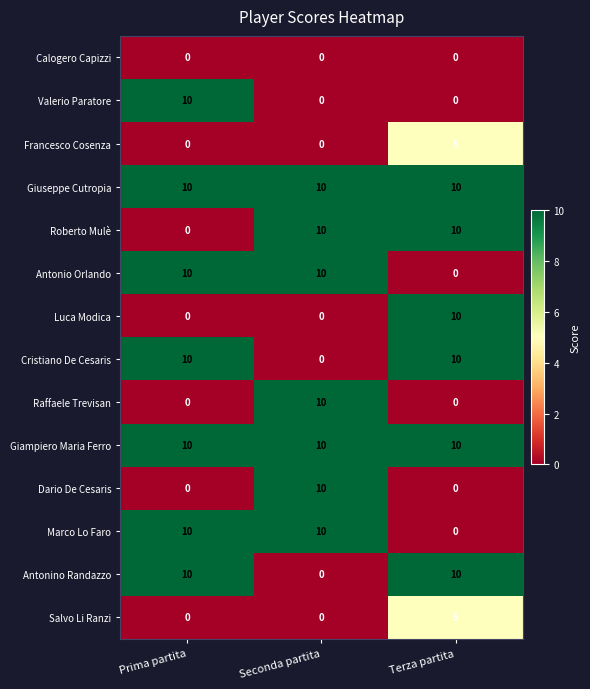

What is the total value across all series at Prima partita?

70